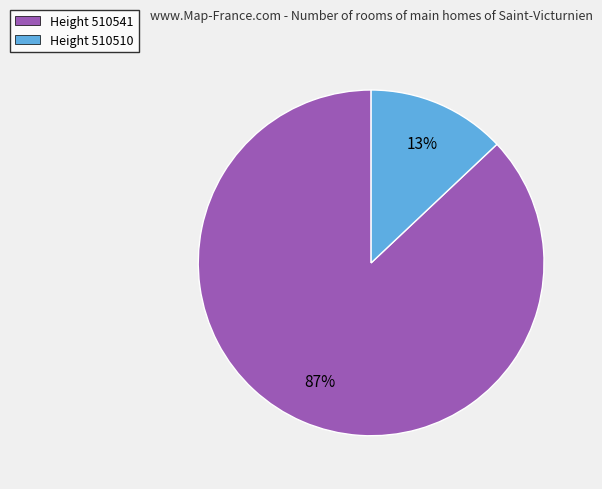

To the nearest percent, what is the average slice percentage?

50%